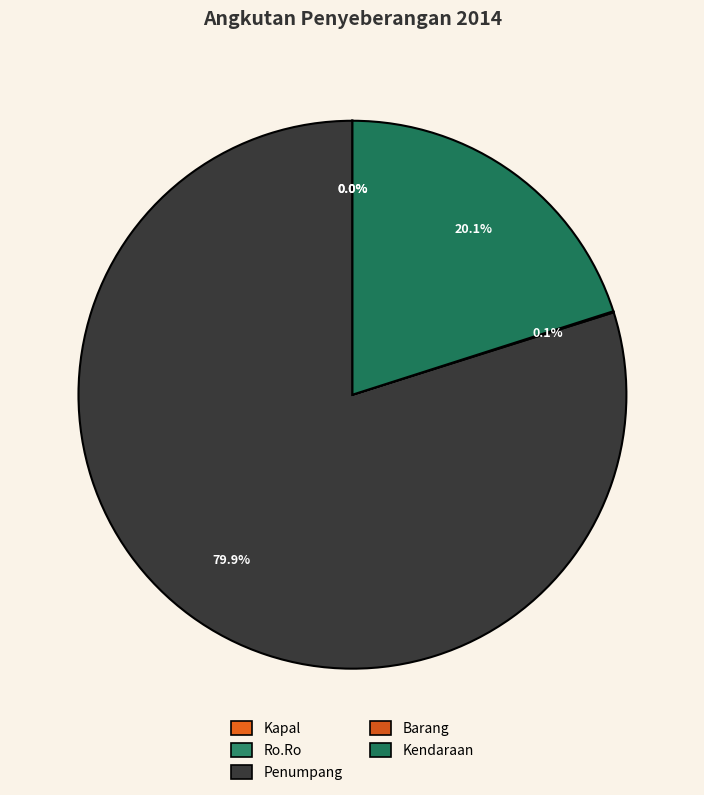

Combined, do Barang and Ro.Ro account for over 50%?

No